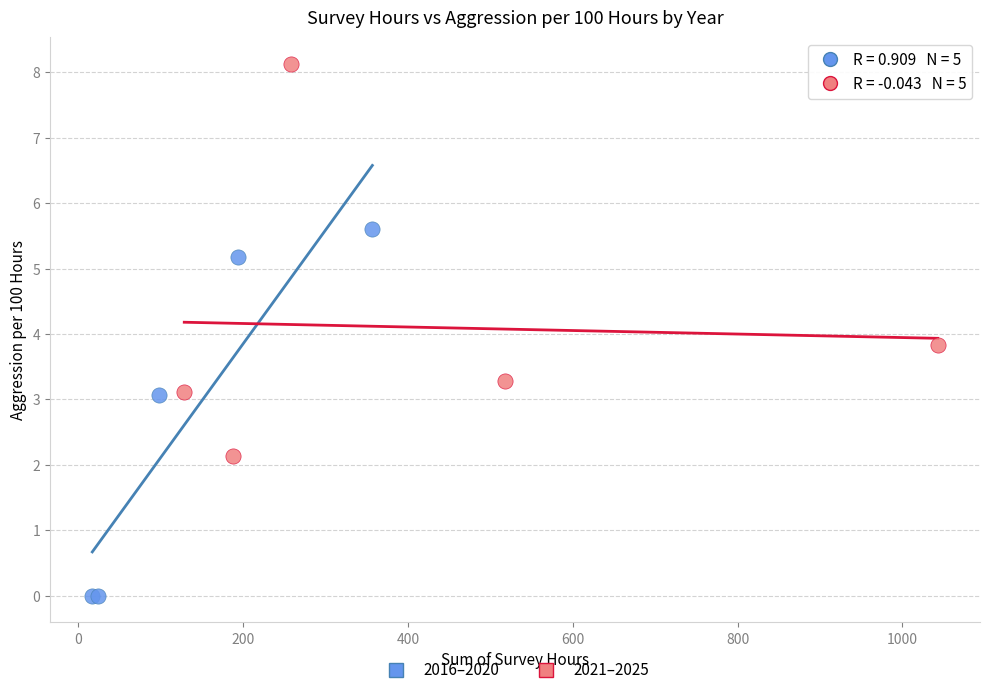

Which series reaches the maximum Y coordinate?

2021–2025